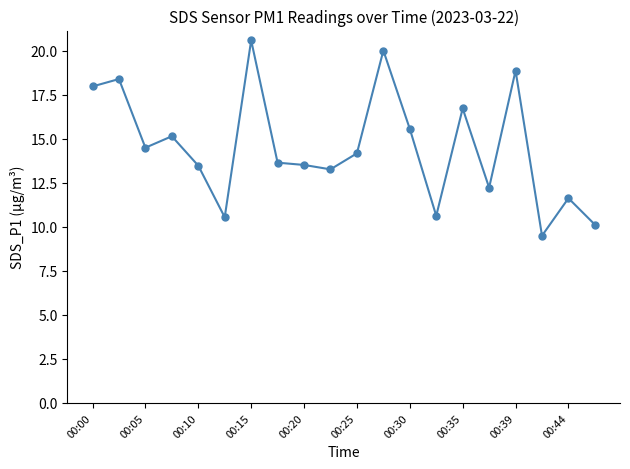

What is the value of the 19th point from the left?

11.6